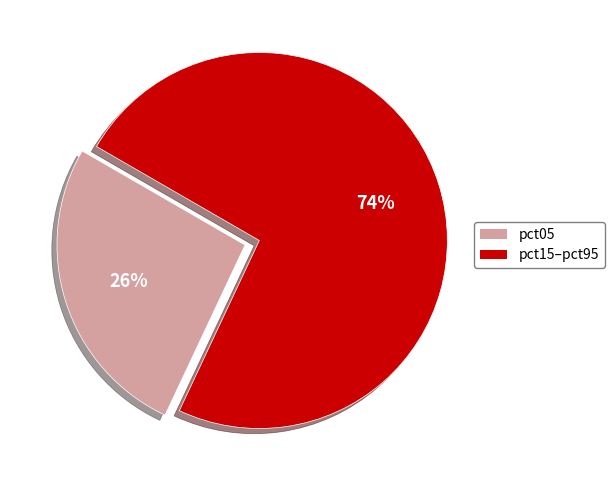

Which slice is the largest?

pct15–pct95